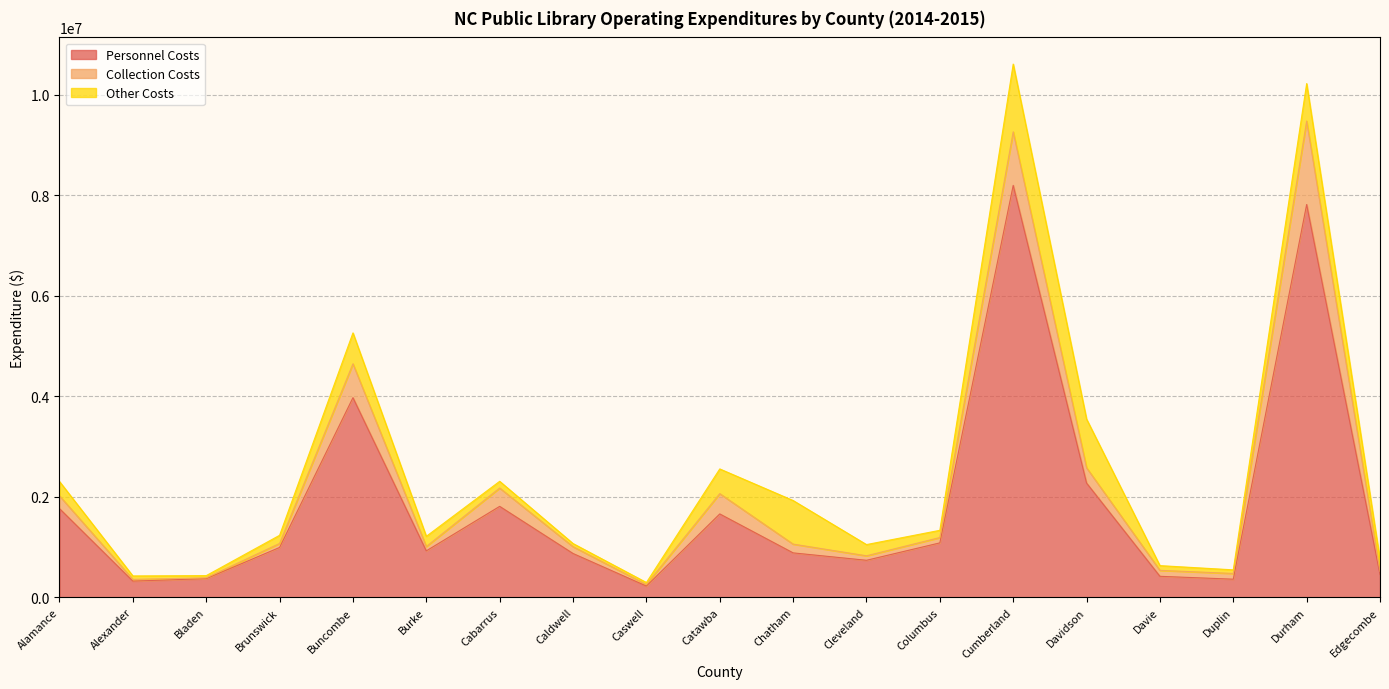

Is it true that Other Costs equals 467219 at Cumberland?

False